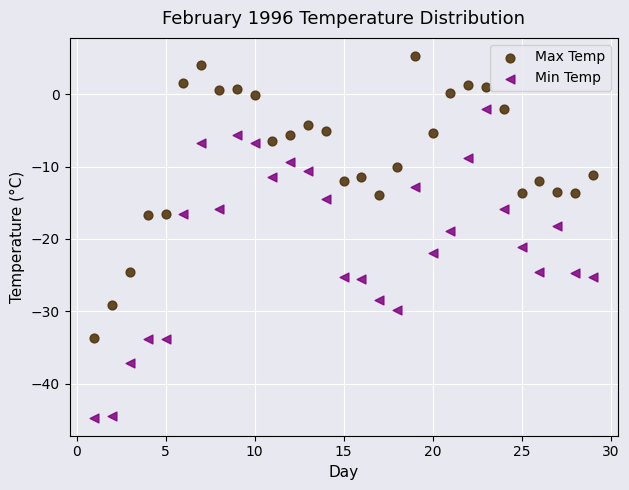

Which series has the largest Y range (max minus min)?

Min Temp